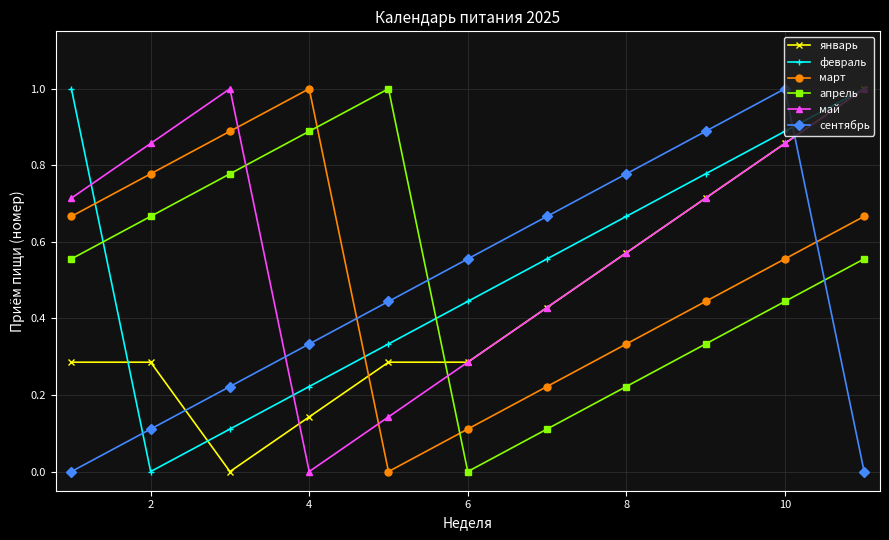

After their last crossing, which series has the higher values: сентябрь or февраль?

февраль